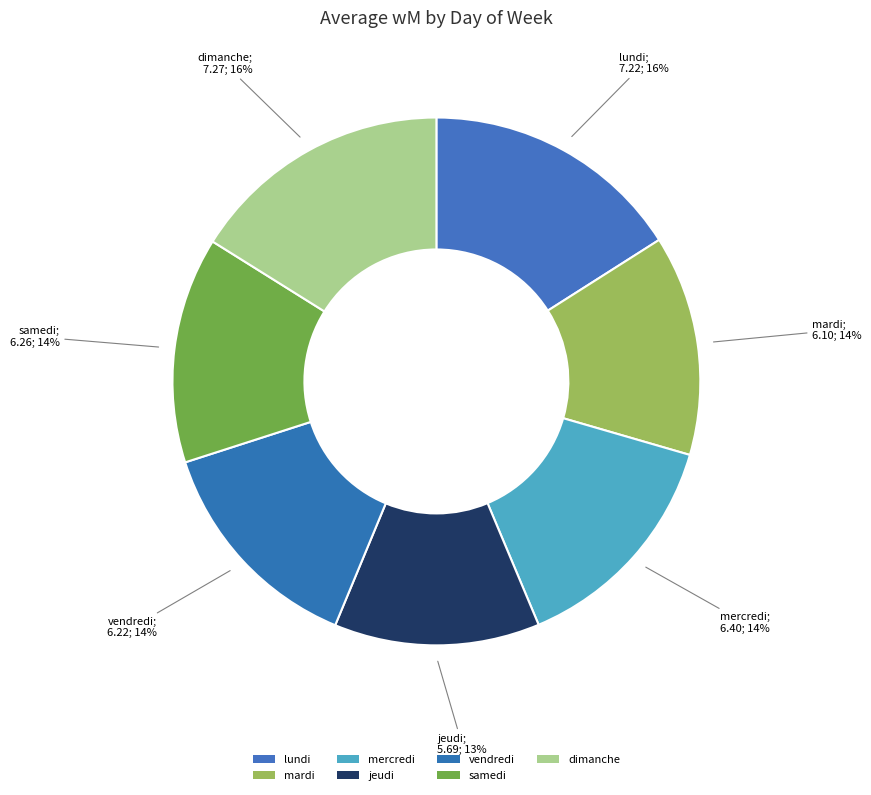

Does mercredi represent more than half of the total?

No